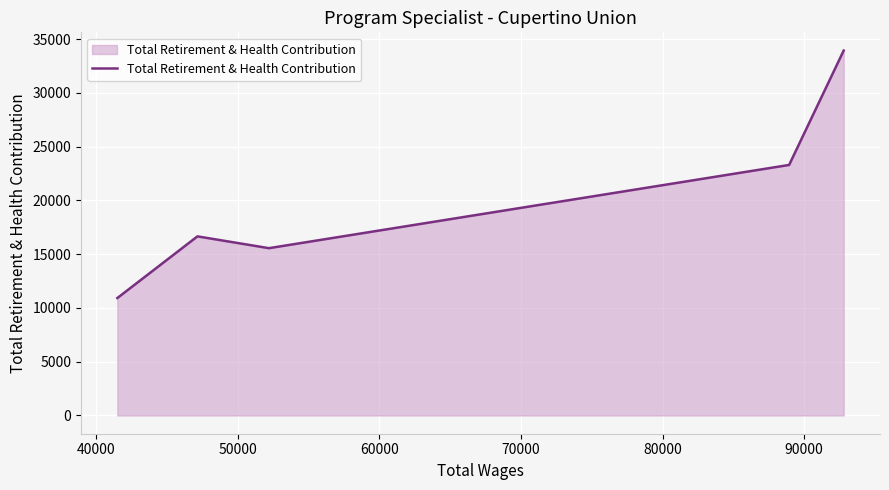

What is the average value?

20079